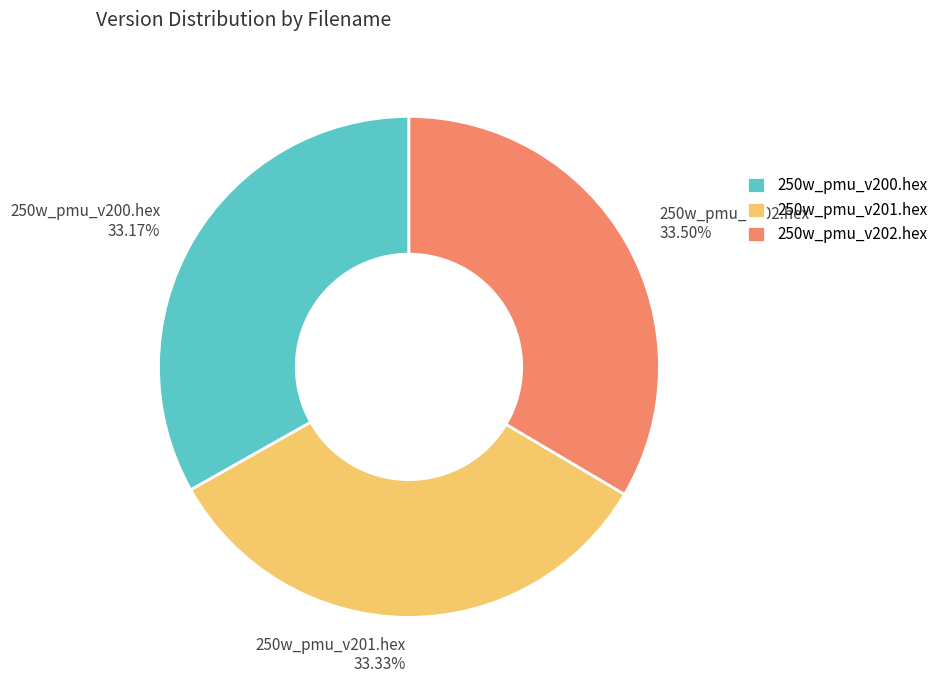

Is there a majority slice in this chart?

No